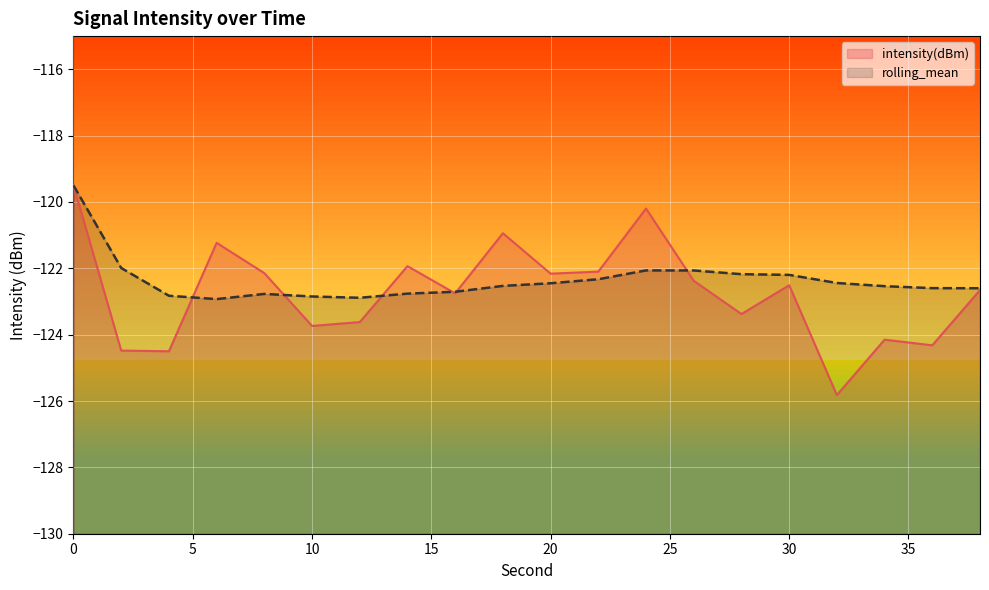

What is the difference between the highest and lowest values at 10?

0.9